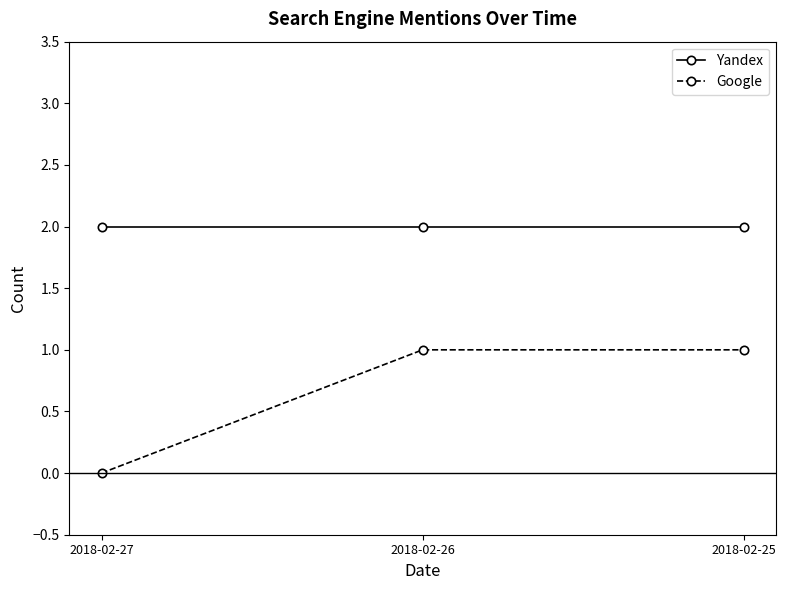

Rank the series at 2018-02-26 from lowest to highest value.

Google, Yandex